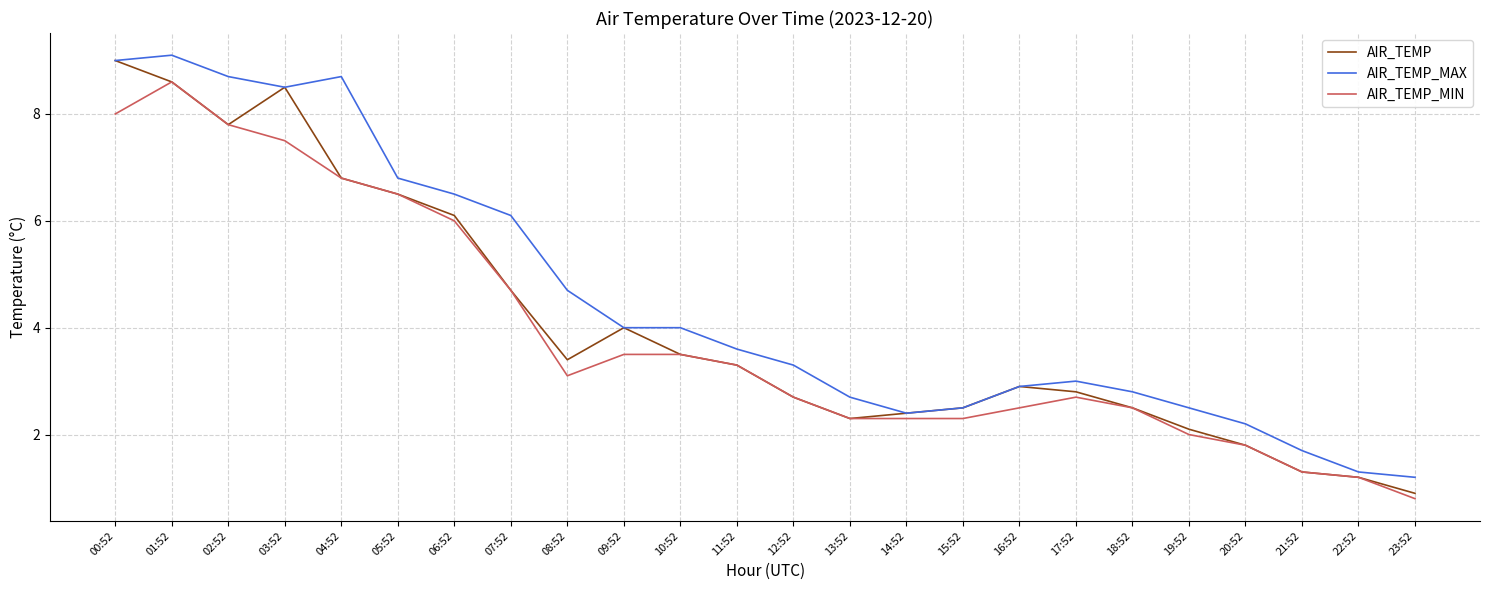

Rank the series by their average value, from lowest to highest.

AIR_TEMP_MIN, AIR_TEMP, AIR_TEMP_MAX